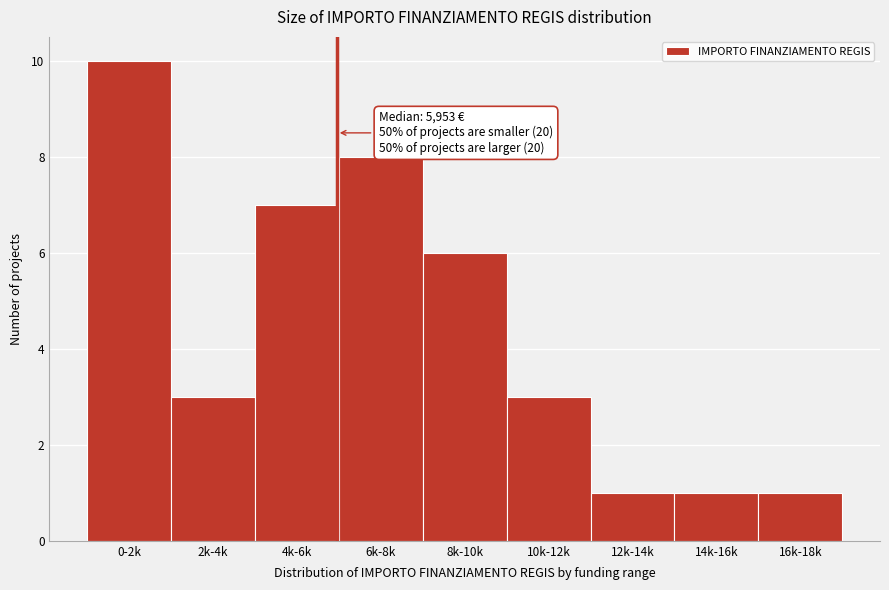

Reading right to left, extract all data points from this chart.

16k-18k=1	14k-16k=1	12k-14k=1	10k-12k=3	8k-10k=6	6k-8k=8	4k-6k=7	2k-4k=3	0-2k=10